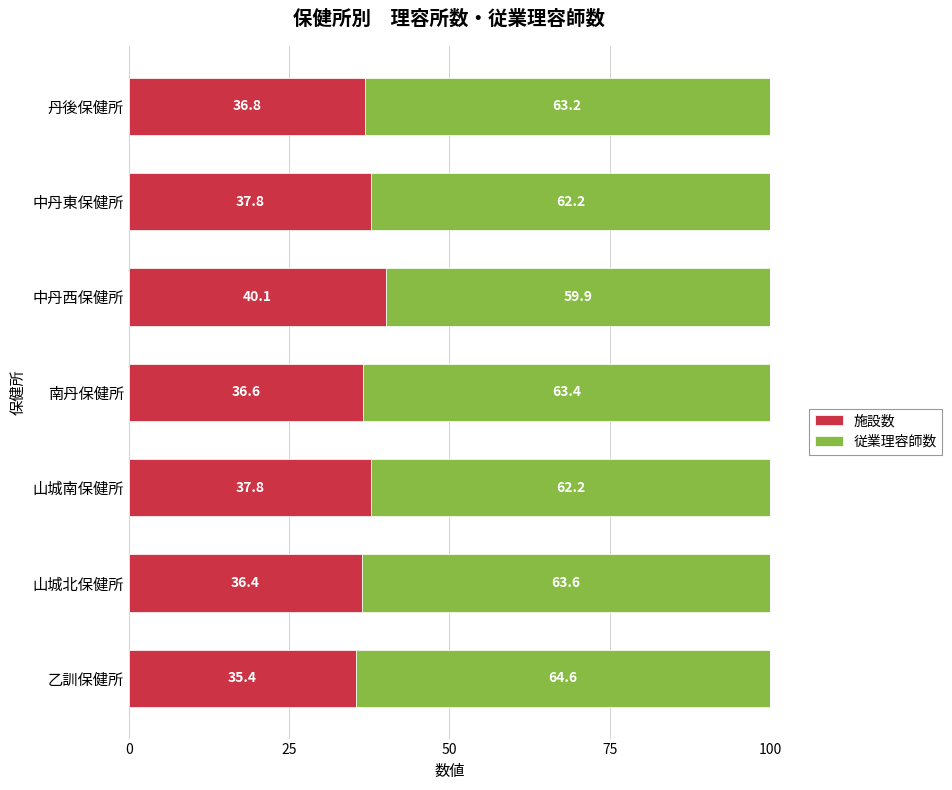

What is the difference between the second highest and minimum values in the 施設数 series?

2.4